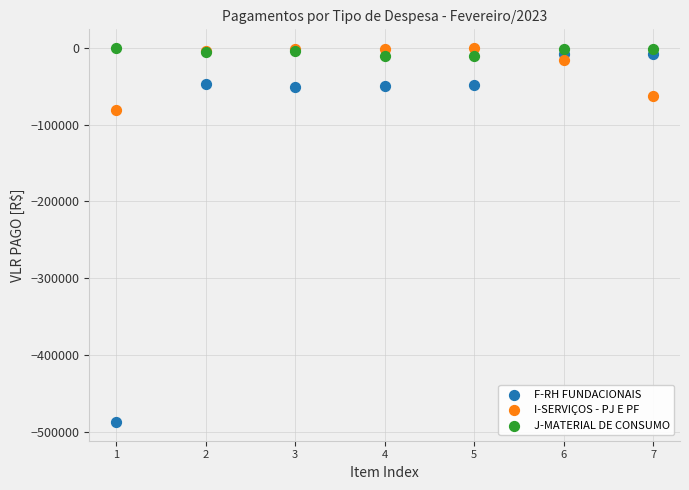

What are all the series names shown in the legend?

F-RH FUNDACIONAIS, I-SERVIÇOS - PJ E PF, J-MATERIAL DE CONSUMO